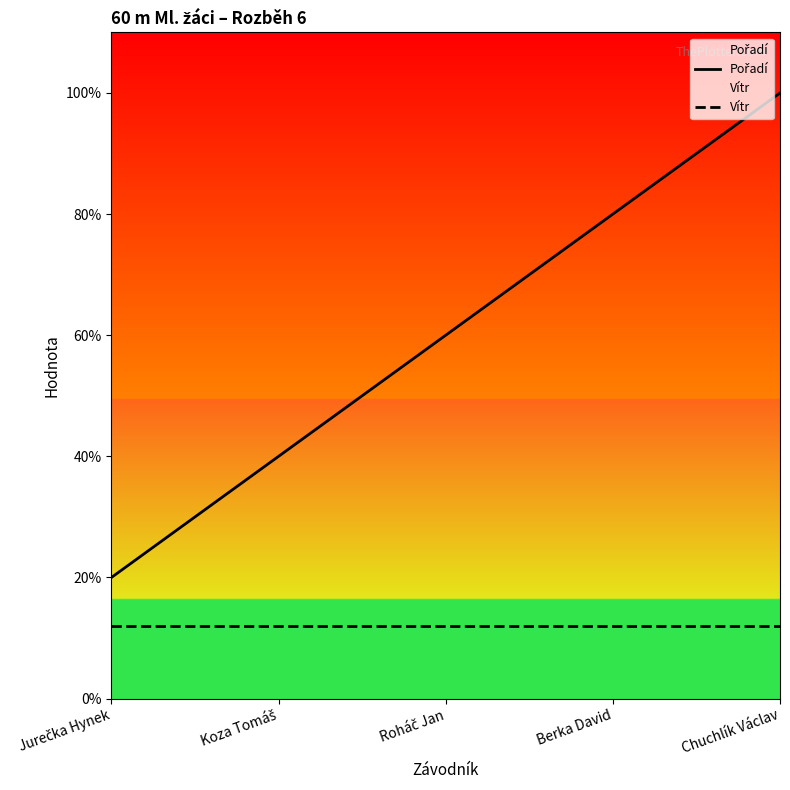

Between Roháč Jan and Berka David, which is larger?

Berka David